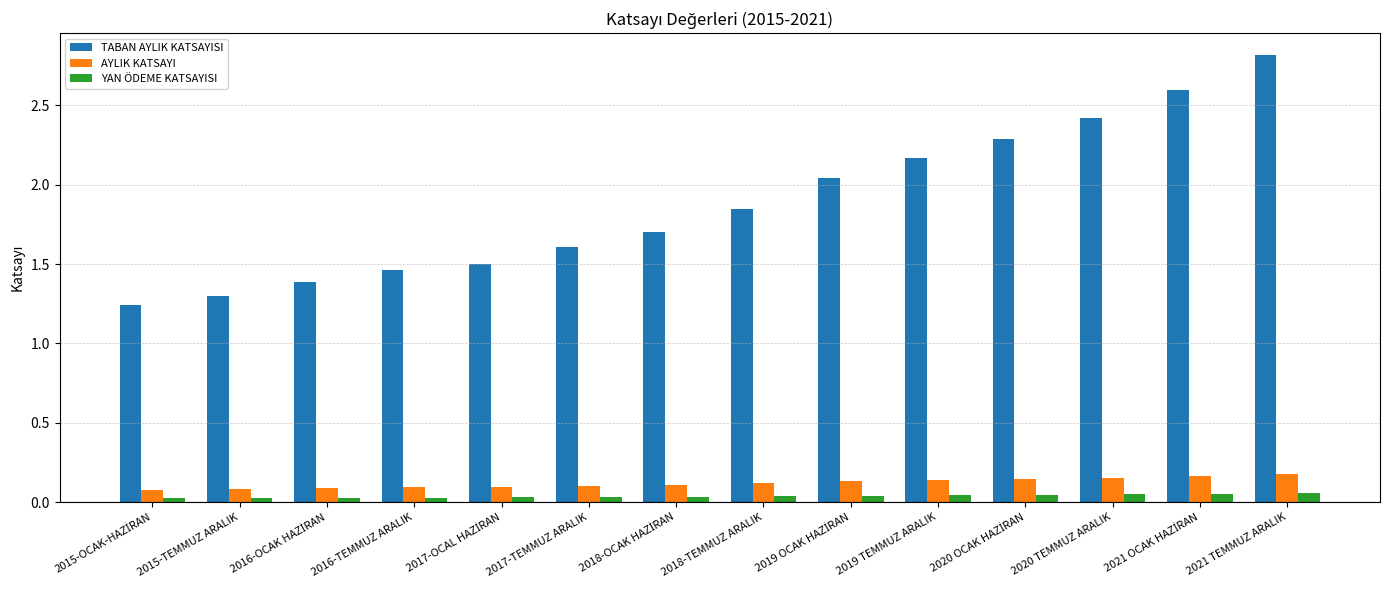

What is the maximum value for TABAN AYLIK KATSAYISI?

2.8